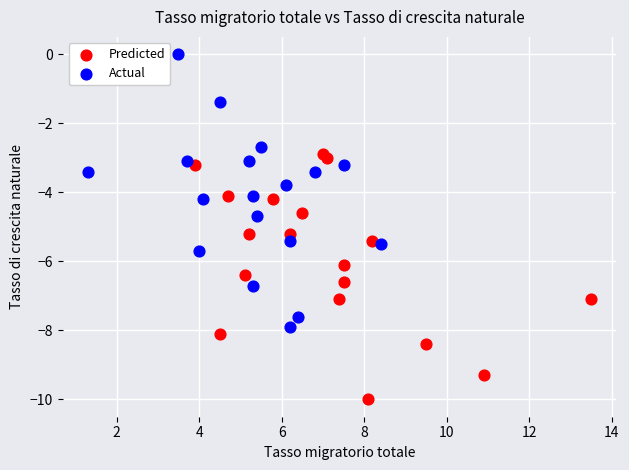

What are all the series names shown in the legend?

Predicted, Actual